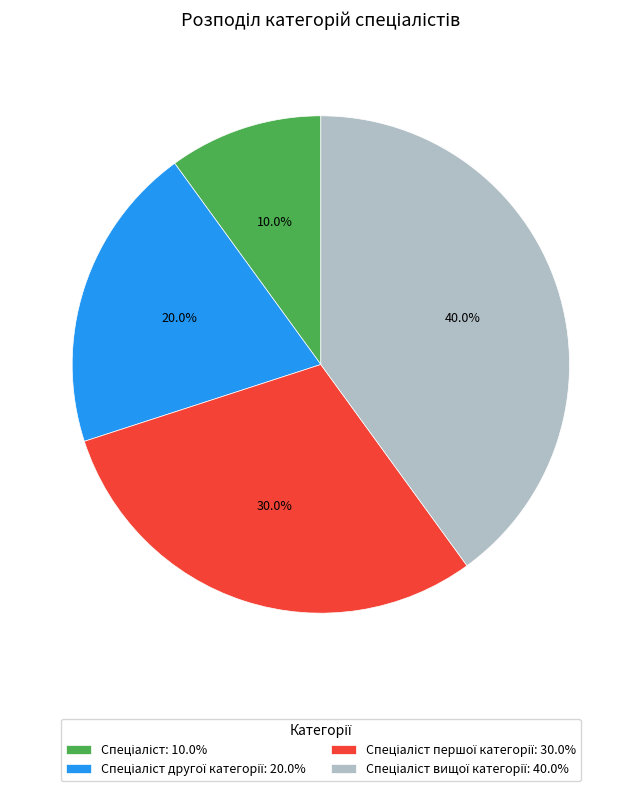

To the nearest percent, what is the average slice percentage?

25%